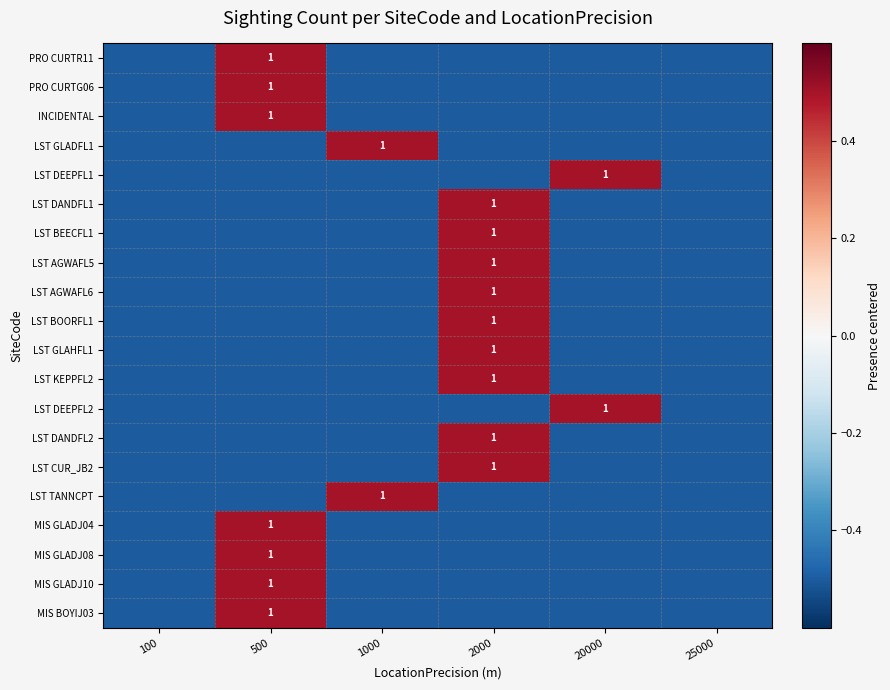

How many data points in LST AGWAFL5 are less than 0?

5